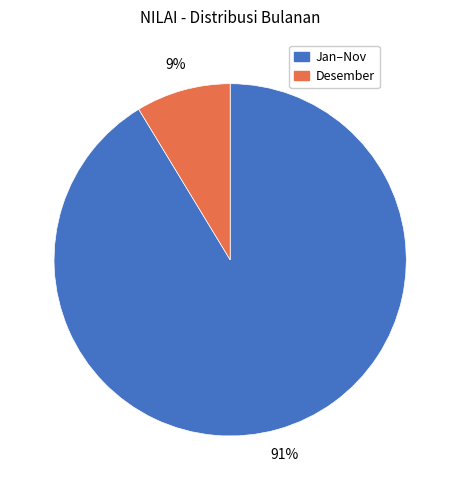

What percentage is the Desember slice, to the nearest percent?

9%